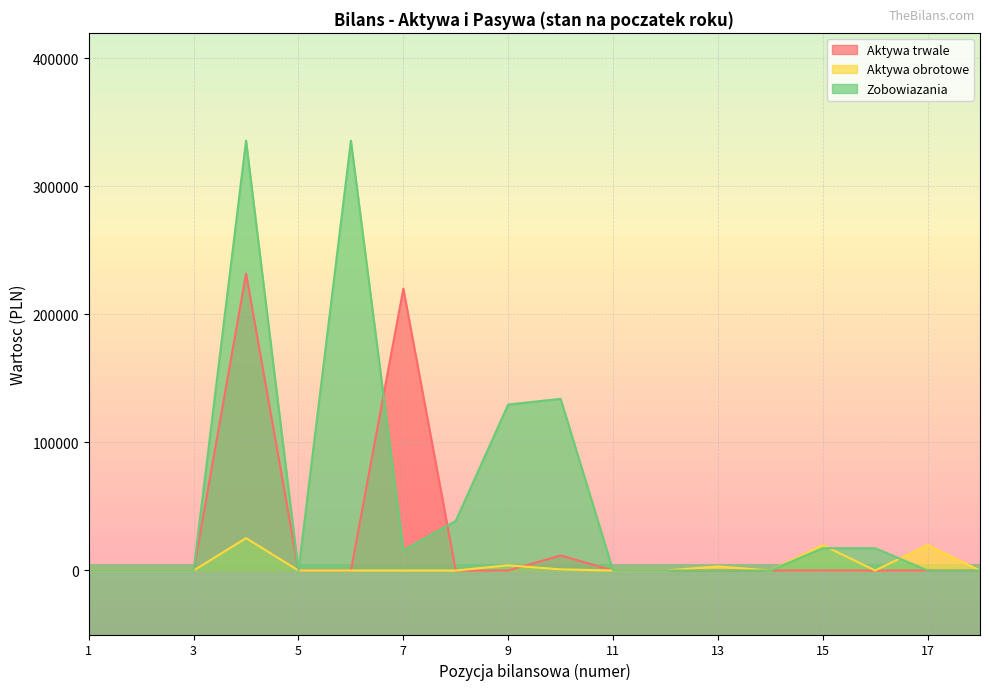

How many positive values does the Aktywa obrotowe series have?

6